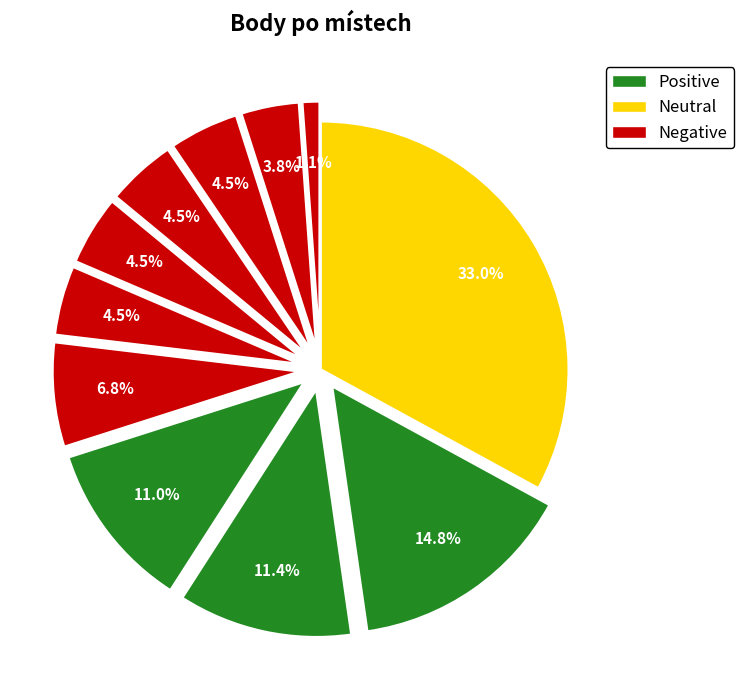

How many slices are in this pie chart?

11